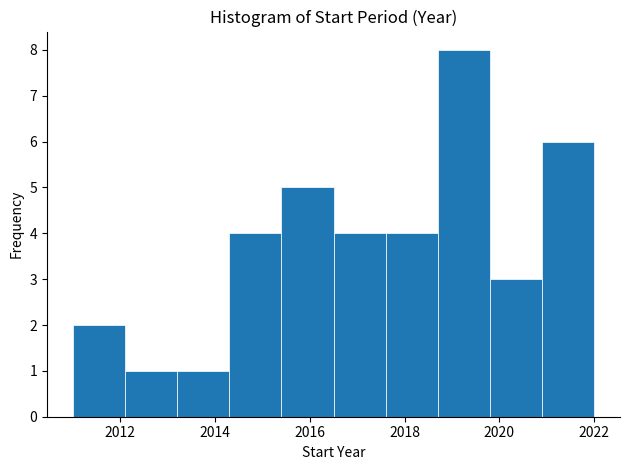

How tall is the bar that spans 2016.5 to 2017.6 on the x-axis? Neither the bar edges nor the heights are printed on the chart, so give them approximately, as read against the axes.

4